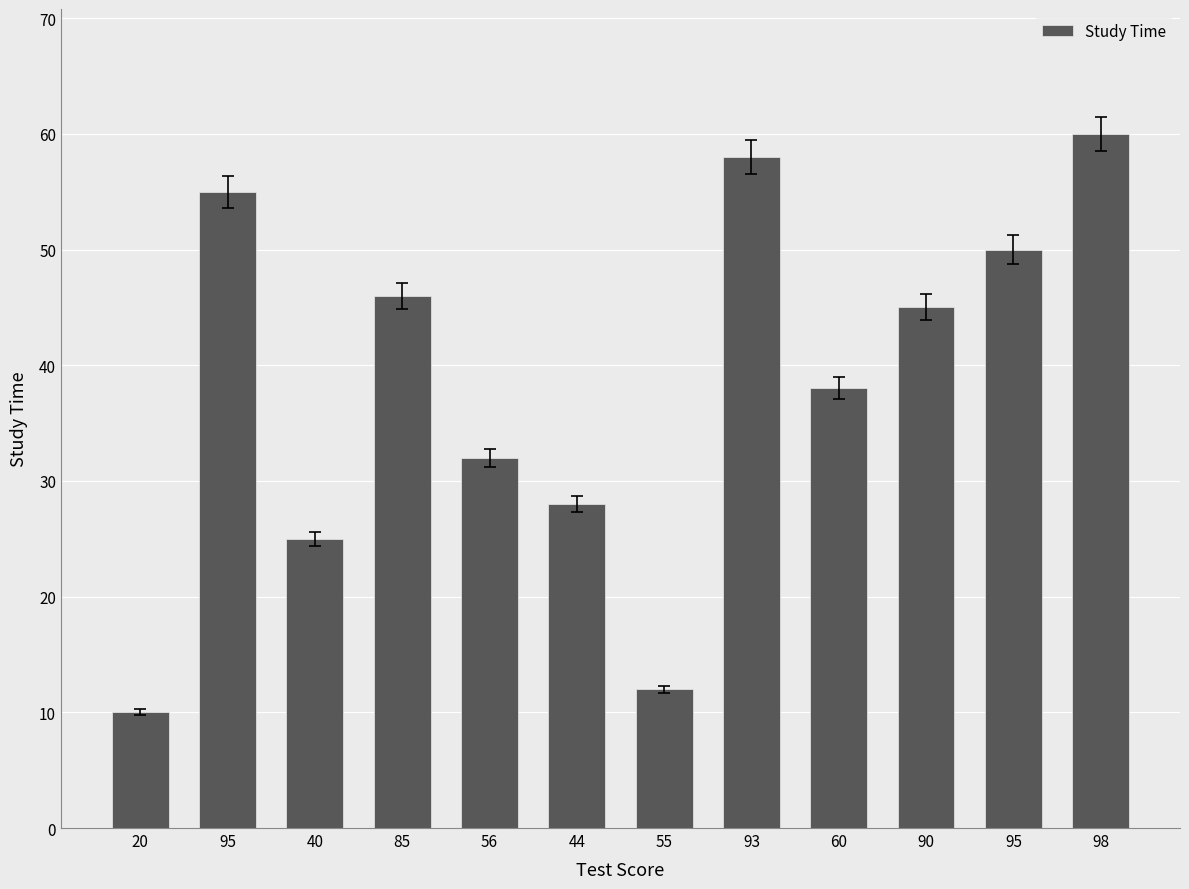

What is the difference between the maximum and minimum values?

50